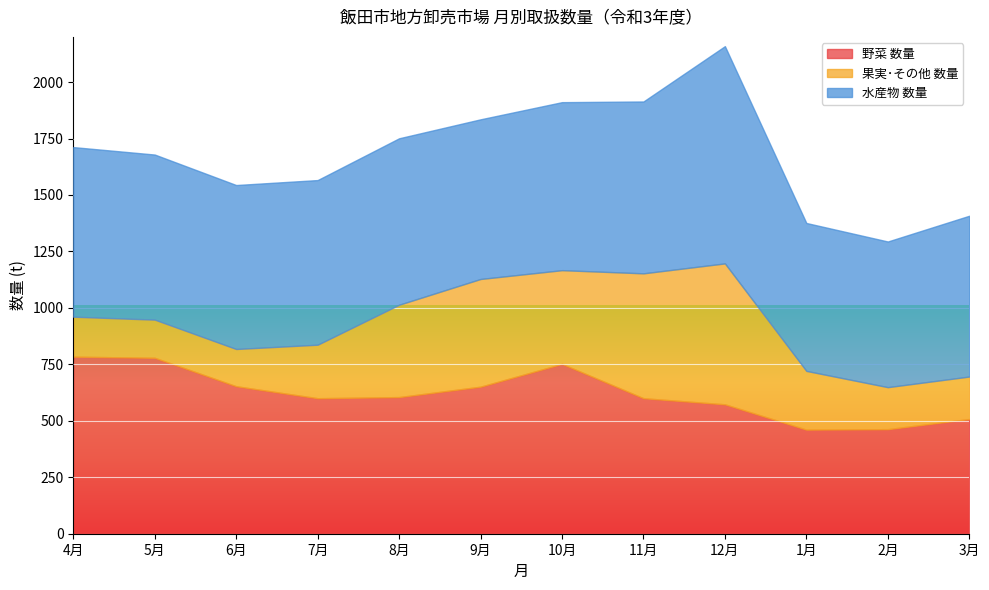

List the series in order of their peak value, lowest first.

果実･その他 数量, 野菜 数量, 水産物 数量